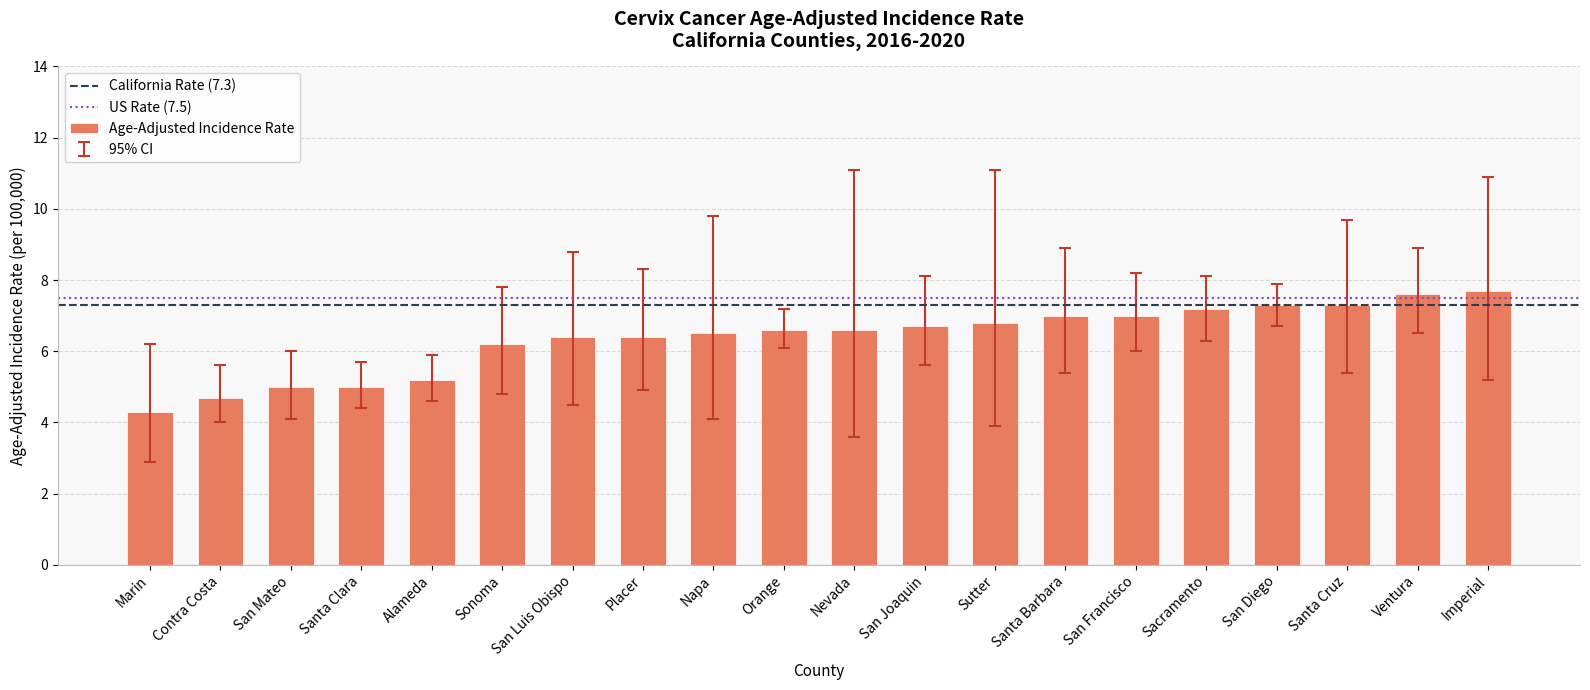

What is the sum of the values at Napa and San Joaquin?

13.2